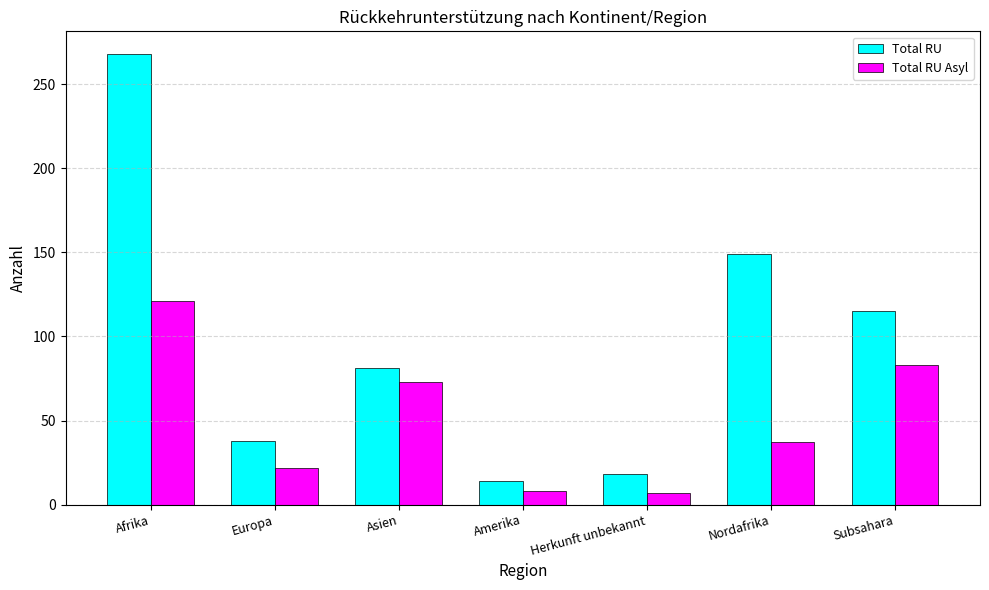

Which series has the largest total across all categories?

Total RU